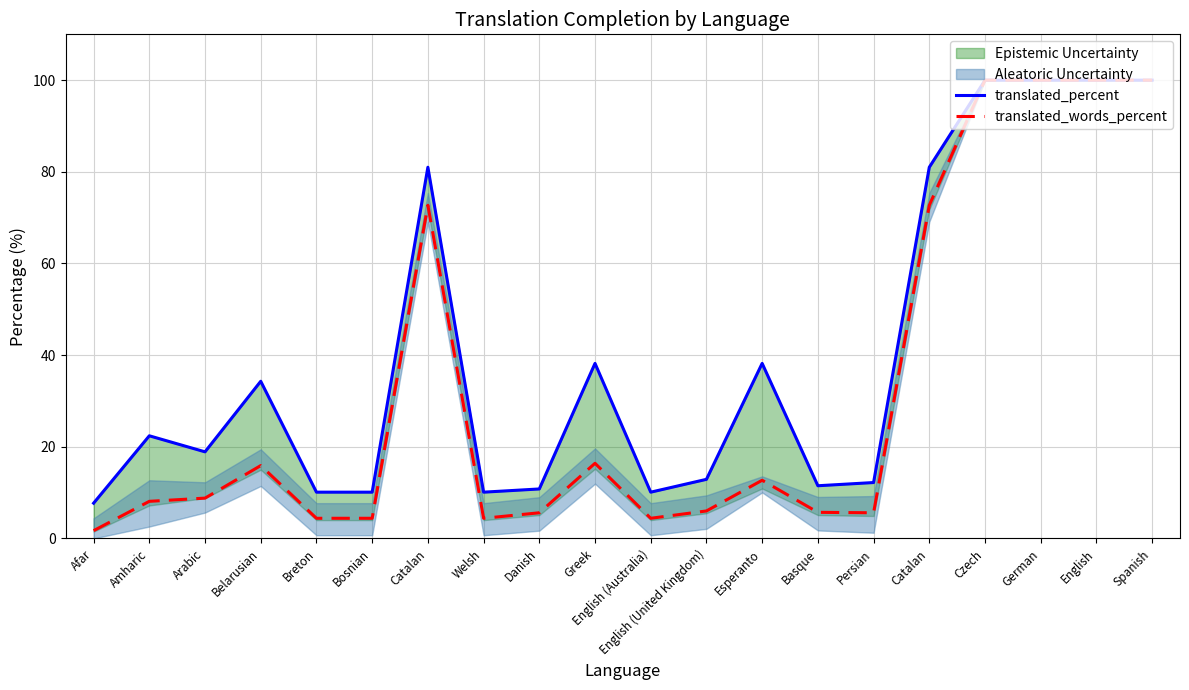

Which series has the largest range (max minus min)?

translated_words_percent